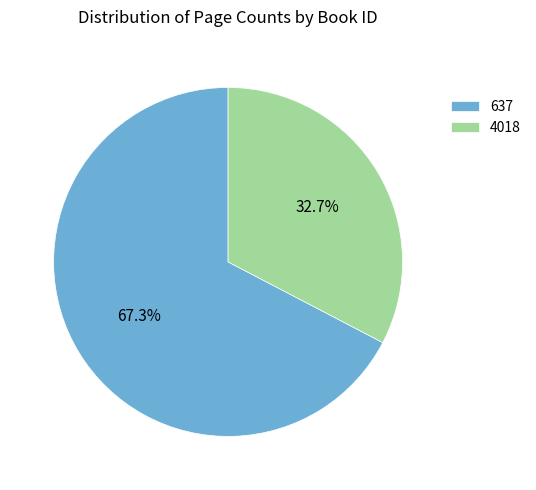

Approximately how many times larger is the value at 637 compared to 4018?

2.1